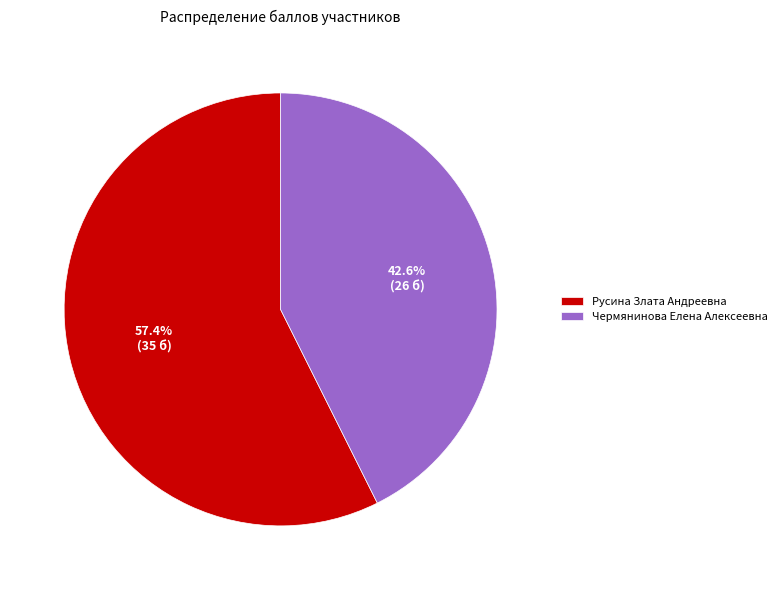

Is it true that Чермянинова Елена Алексеевна is 31% of the pie?

False